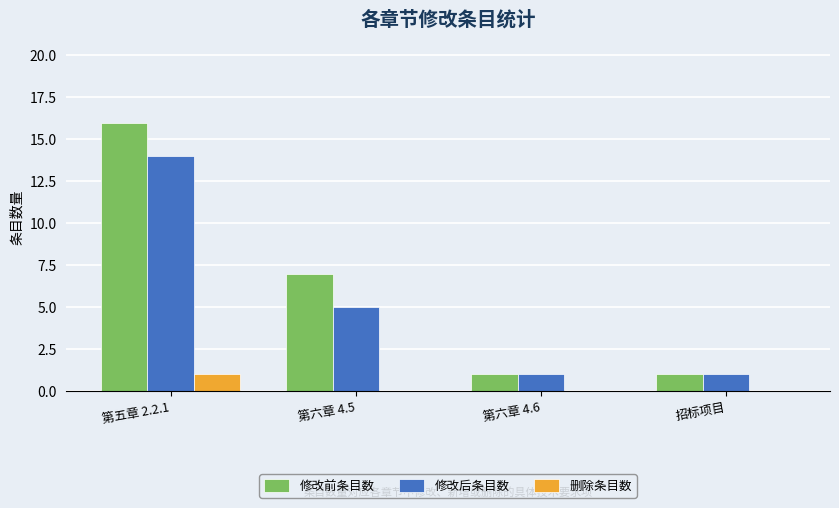

Is it true that 修改前条目数 equals 1 at 招标项目?

True